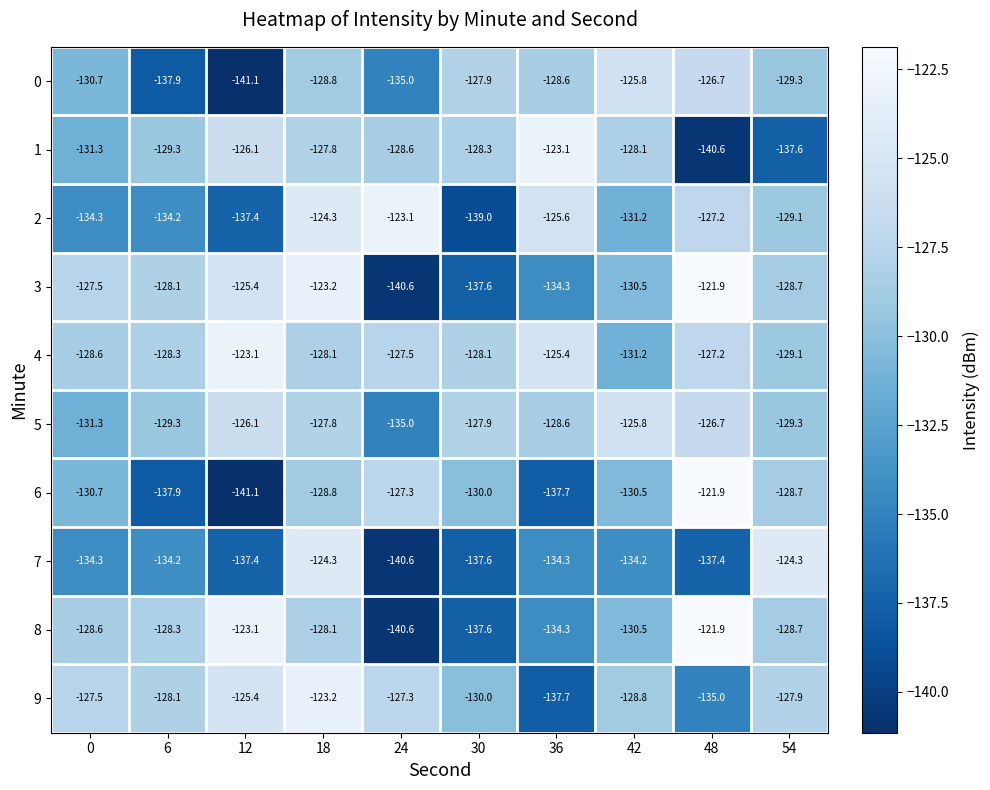

What is the difference between the highest and lowest values at 0?

6.8